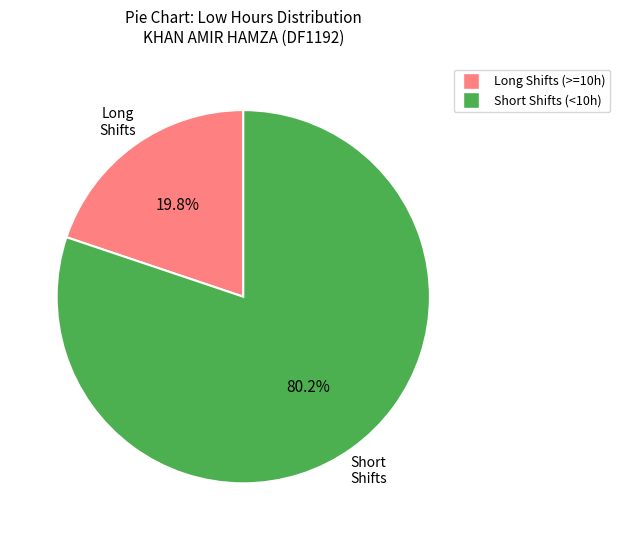

Does any single category account for the majority?

Yes